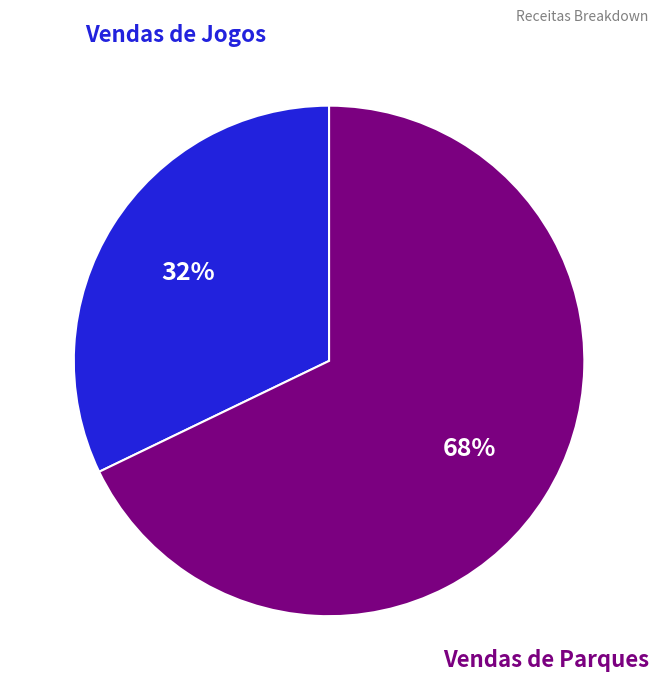

Does any single category account for the majority?

Yes